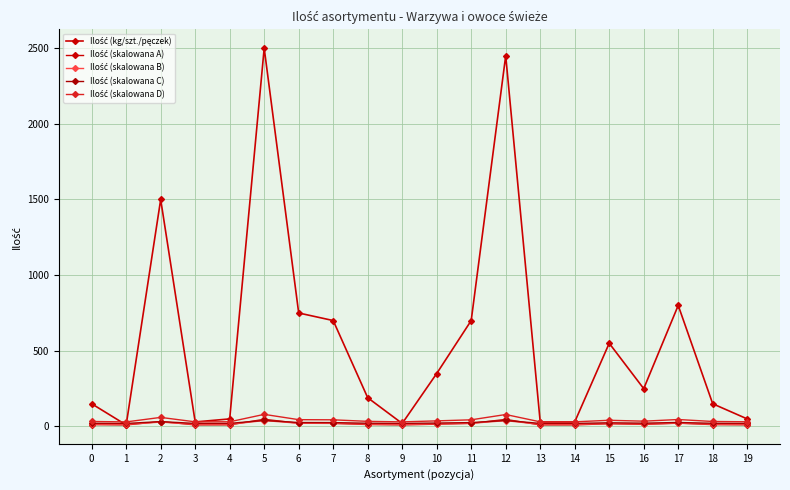

What is the total value across all series at 15?

653.1